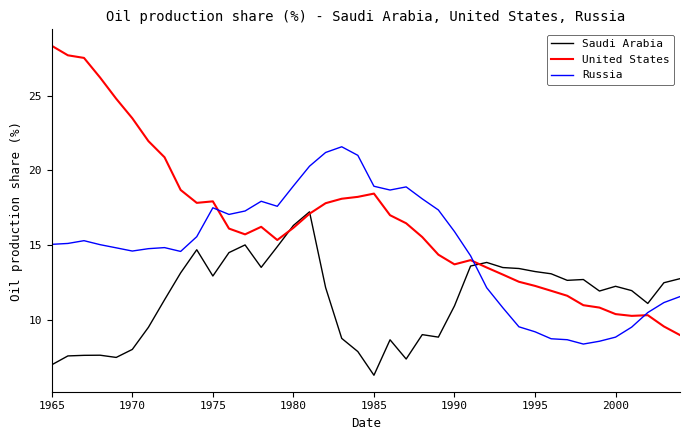

True or false: Russia and Saudi Arabia intersect in this chart.

True